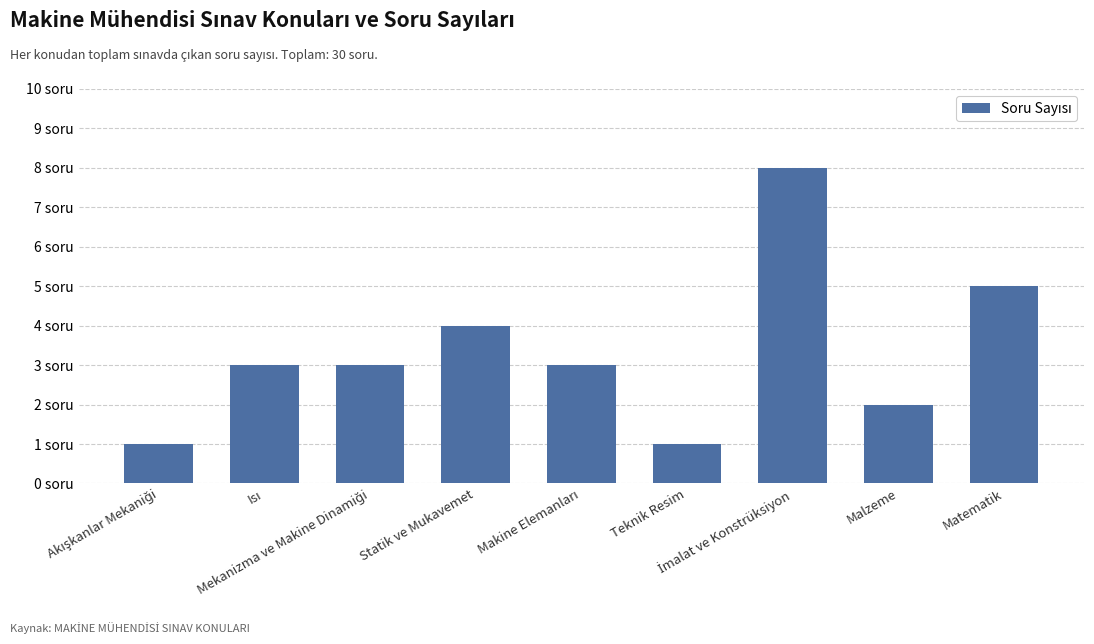

Where is the data nearest to the value 4?

Statik ve Mukavemet